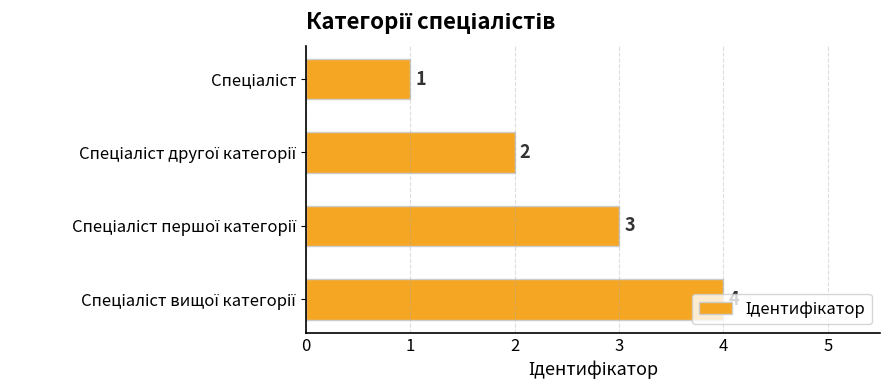

What is the difference between the maximum and minimum values?

3